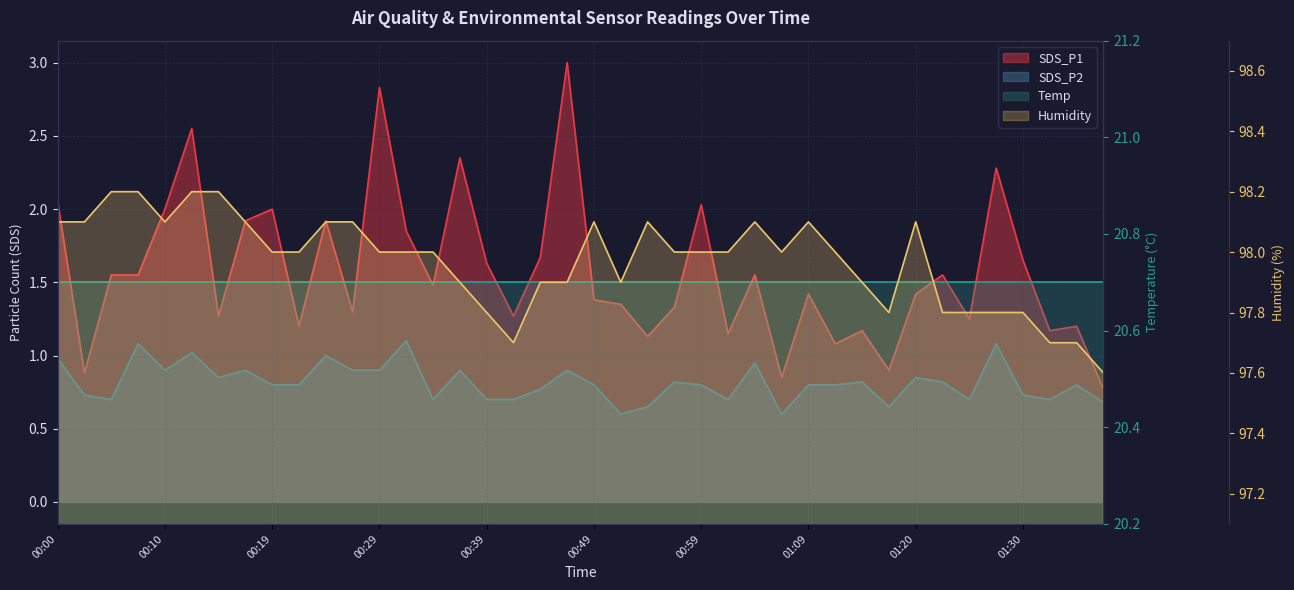

True or false: SDS_P1 and SDS_P2 cross at least once.

False